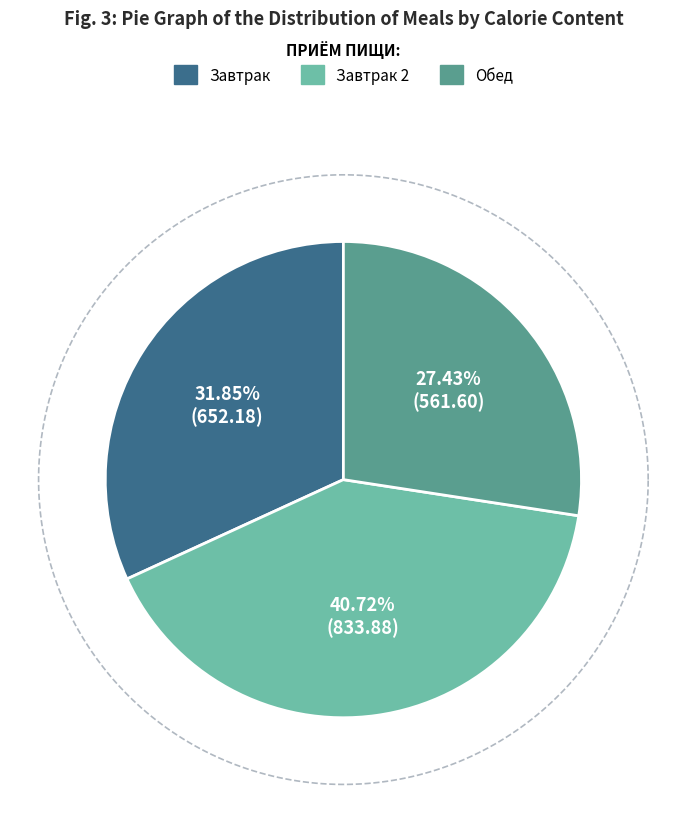

Which slice is the largest?

Завтрак 2